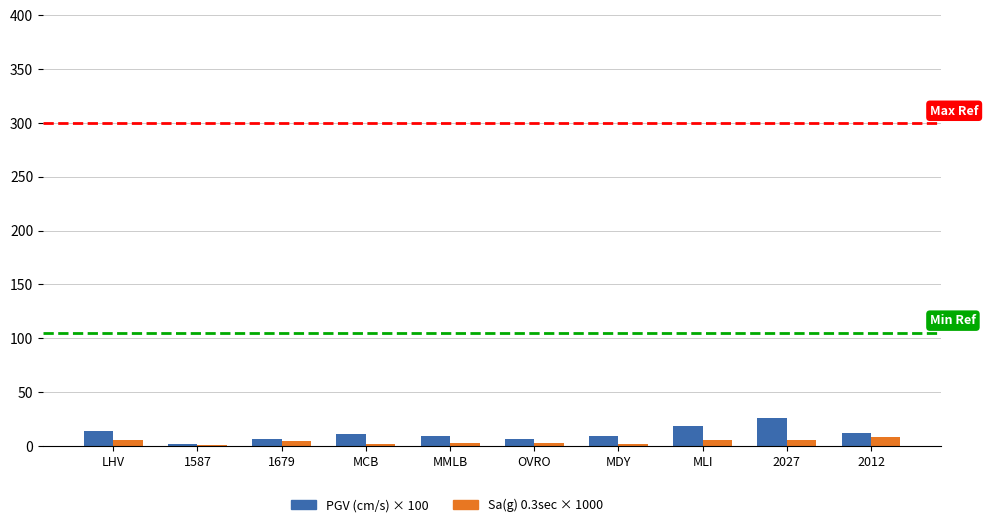

What is the maximum value for Sa(g) 0.3sec × 1000?

8.0